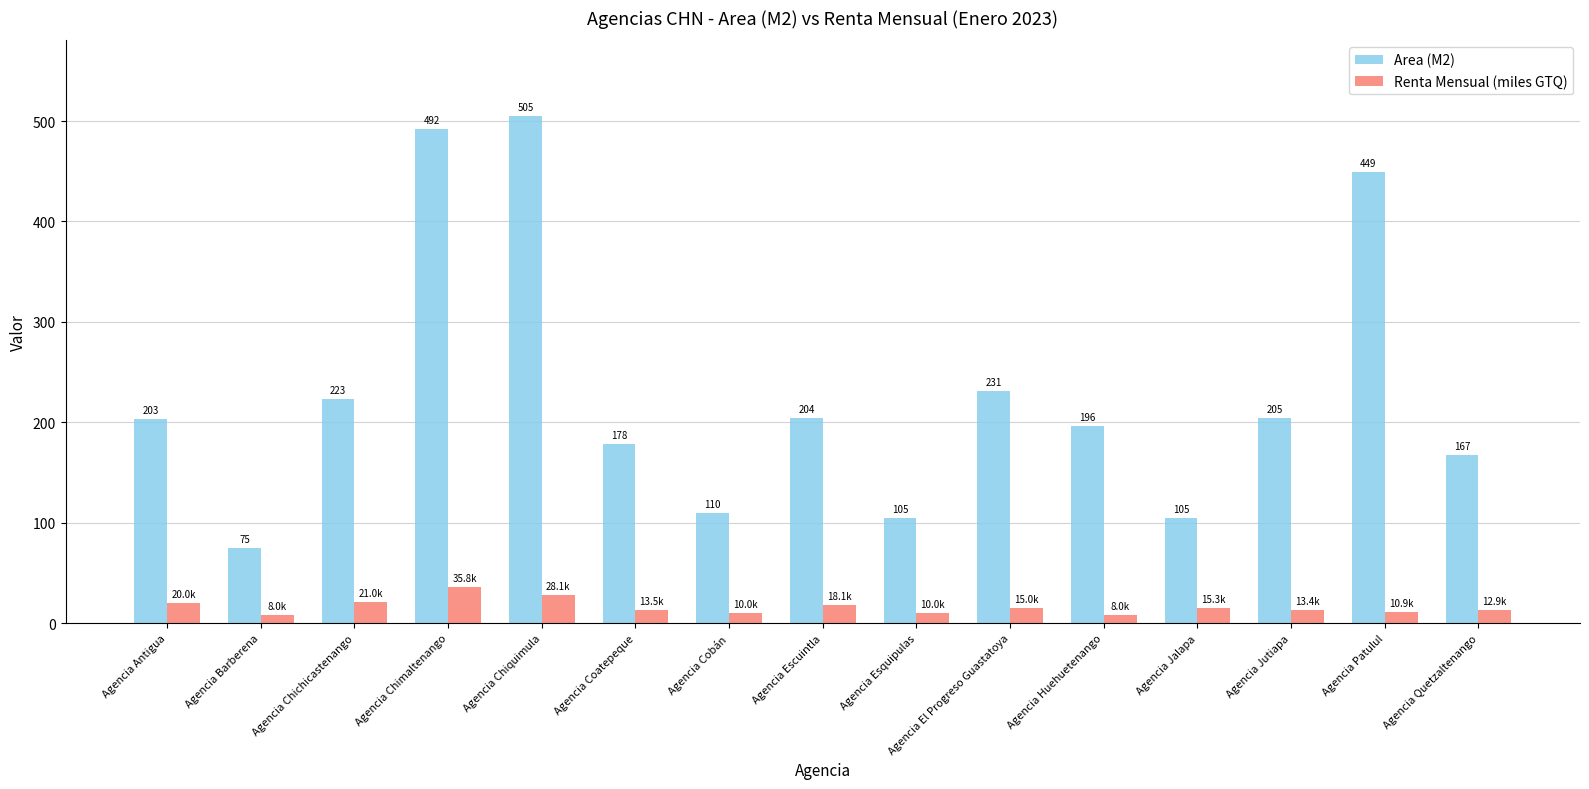

What is the value of the Area (M2) bar at the 8th from the left?

204.0